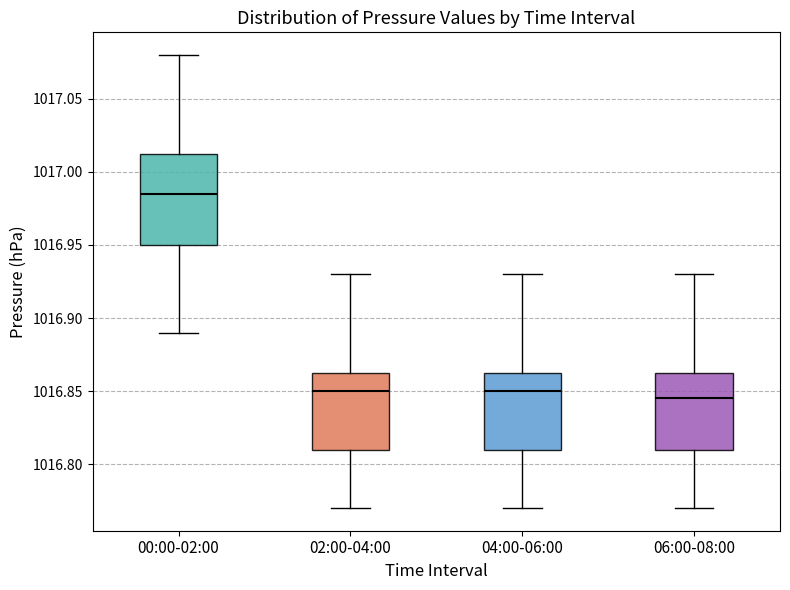

Reading left to right, read every box against the y-axis: the position of its median line, the range the box covers, and the ends of its whiskers. The values are not printed on the chart, so give them approximately, as read against the axis.

00:00-02:00: median 1016.985, box 1016.950 to 1017.015, whiskers 1016.890 to 1017.080
02:00-04:00: median 1016.850, box 1016.810 to 1016.865, whiskers 1016.770 to 1016.930
04:00-06:00: median 1016.850, box 1016.810 to 1016.865, whiskers 1016.770 to 1016.930
06:00-08:00: median 1016.845, box 1016.810 to 1016.865, whiskers 1016.770 to 1016.930